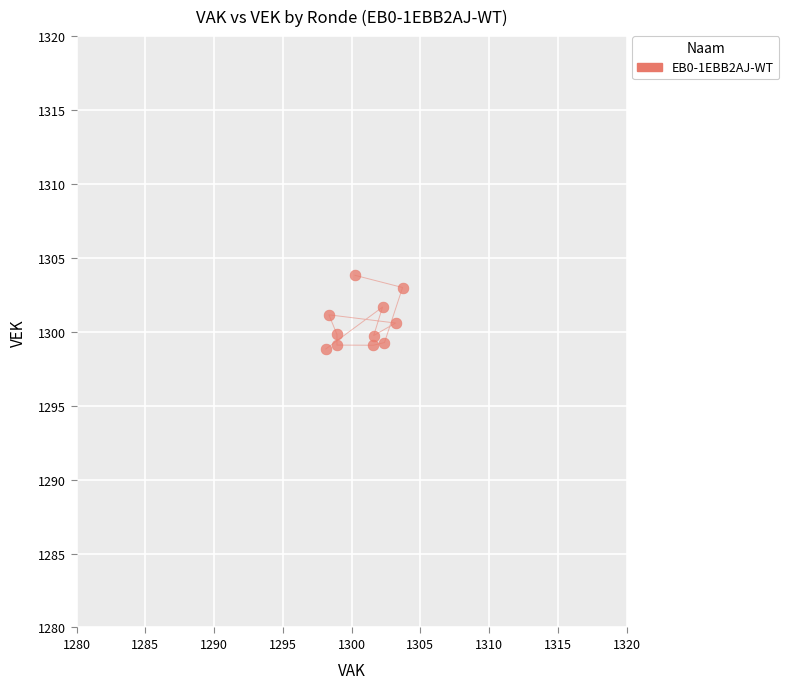

What is the average X value?

1300.8